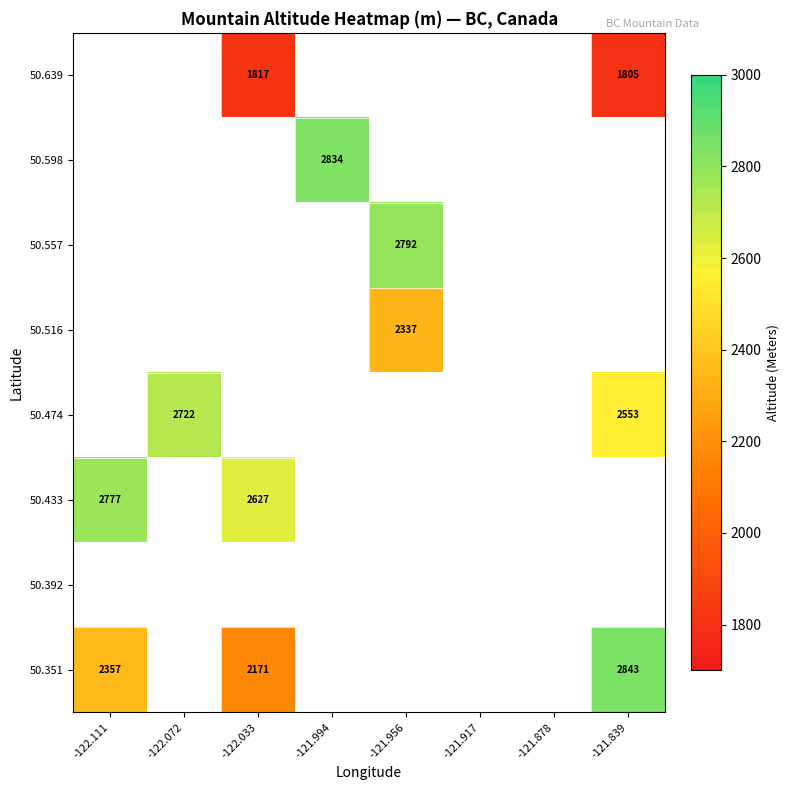

The value of 50.639 at -121.839 is 1805. True or false?

True